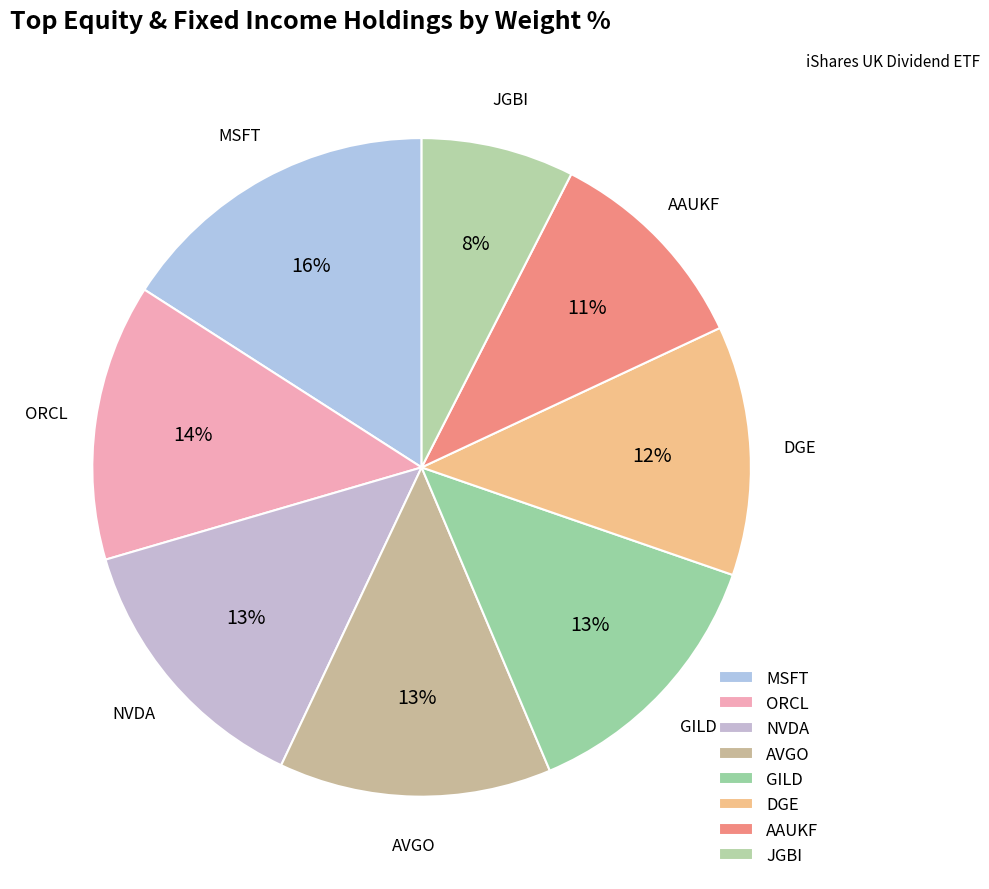

The GILD slice represents 22% of the pie. True or false?

False